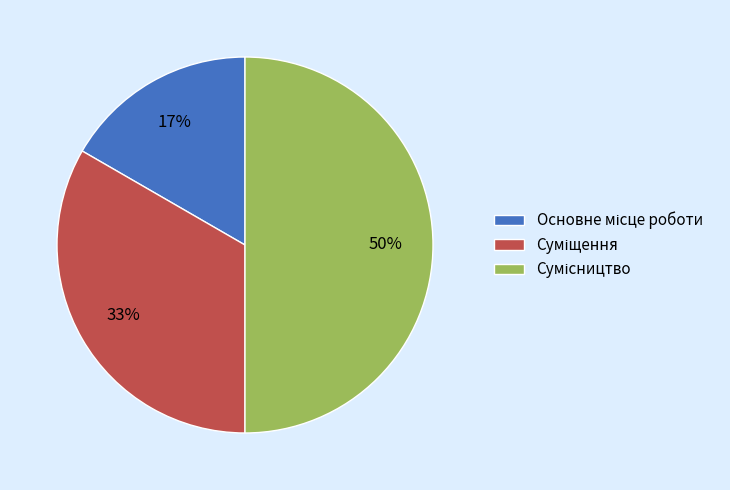

To the nearest percent, what is the difference between the largest and smallest slice percentages?

33%